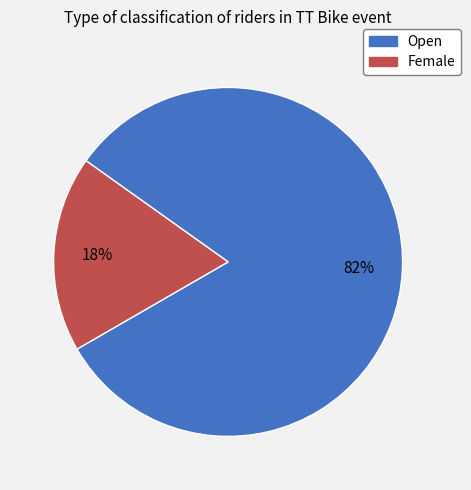

What percentage is the Female slice, to the nearest percent?

18%